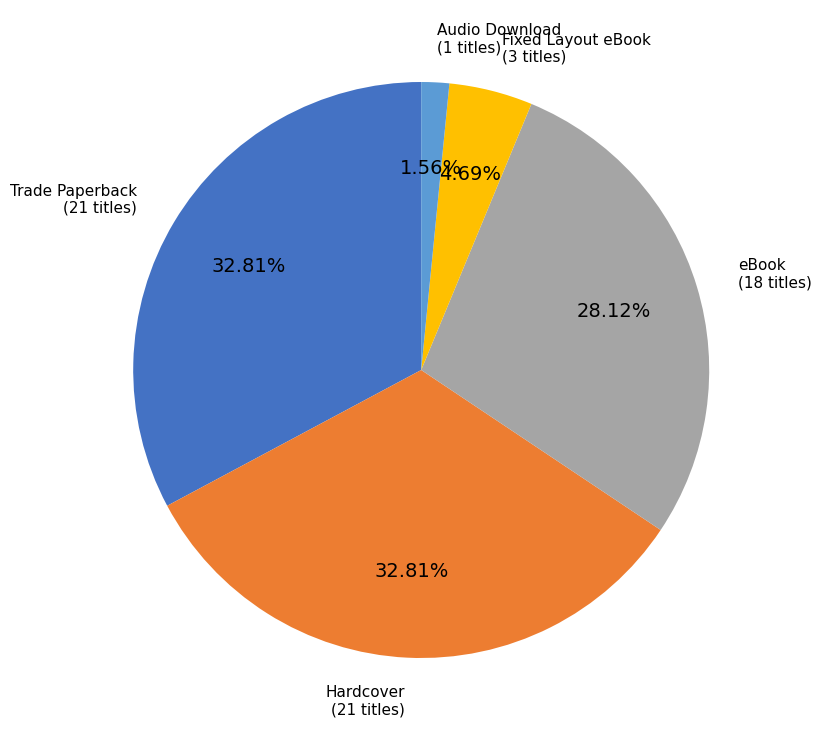

Does Trade Paperback represent more than half of the total?

No